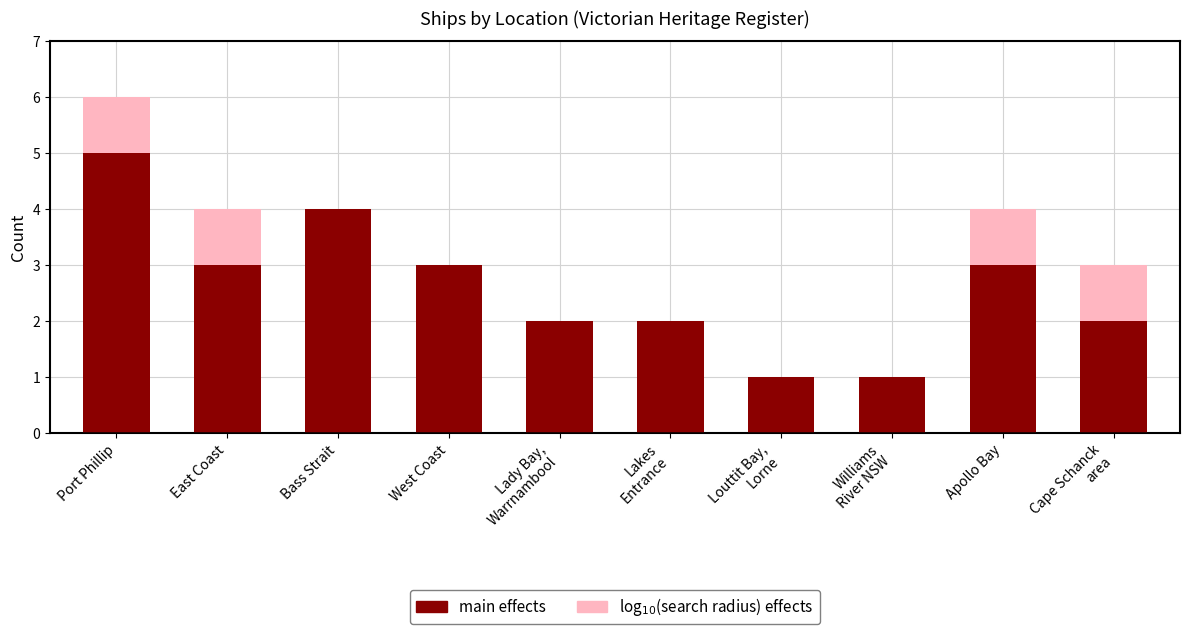

What is the maximum value shown in the chart?

6